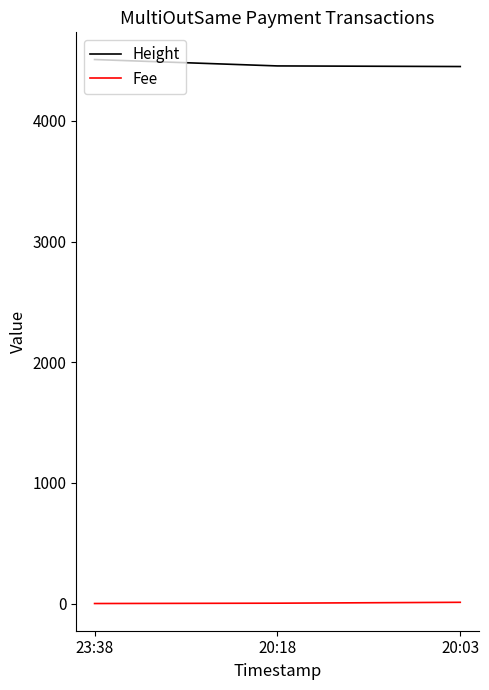

At how many categories does at least one series exceed 4071?

3